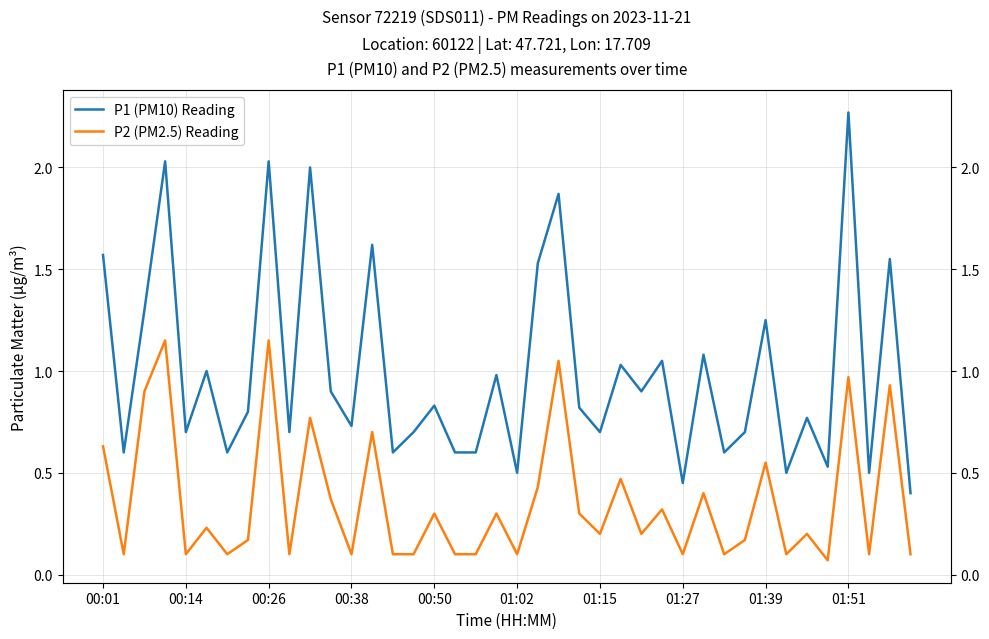

At which category is the sum across all series the highest?

01:51